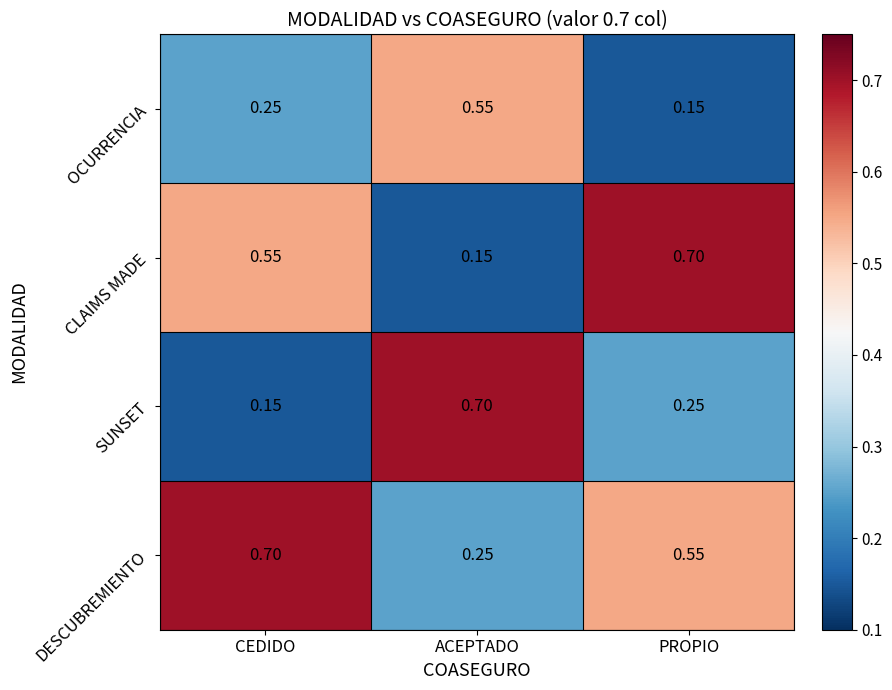

At how many categories does at least one series exceed 0?

3